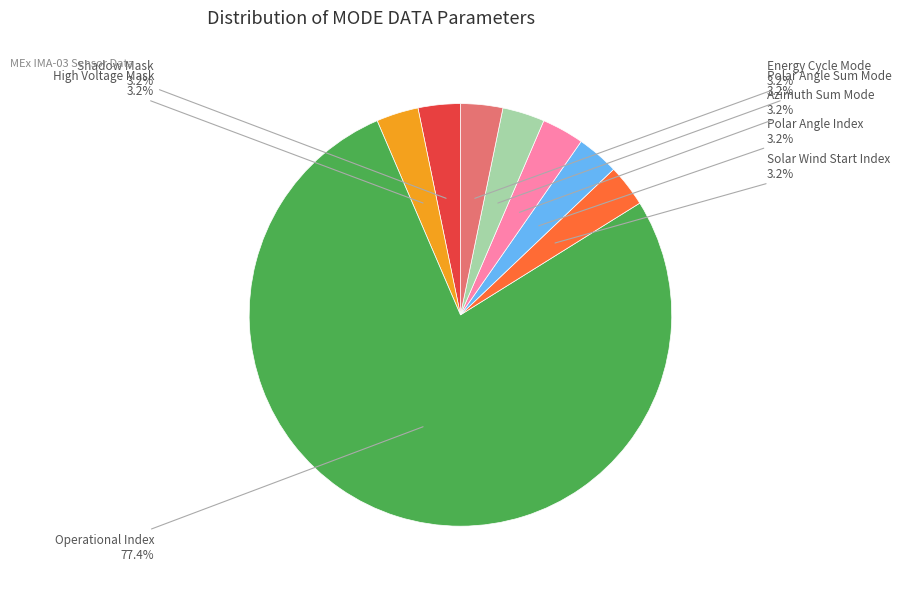

Which category has the biggest portion of the pie?

Operational Index